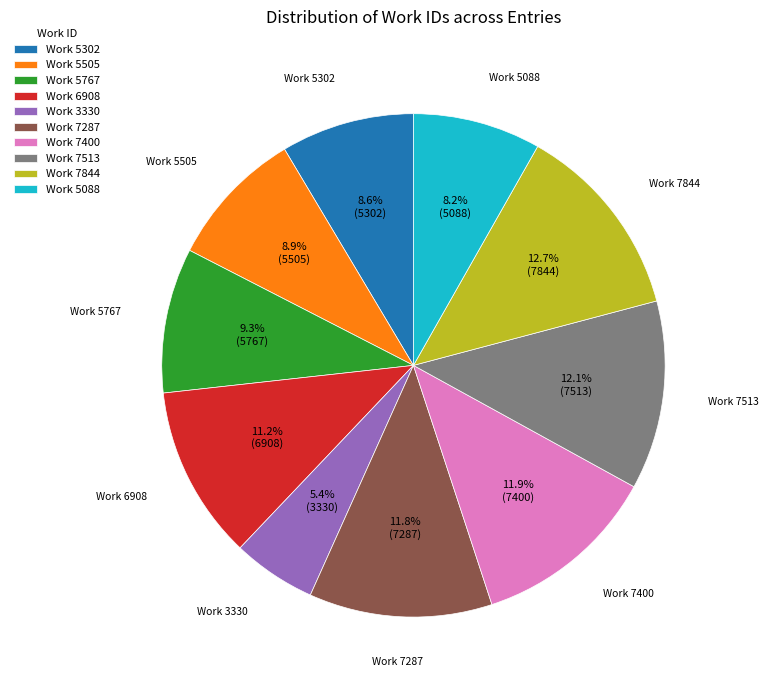

The Work 7287 slice represents 12% of the pie. True or false?

True